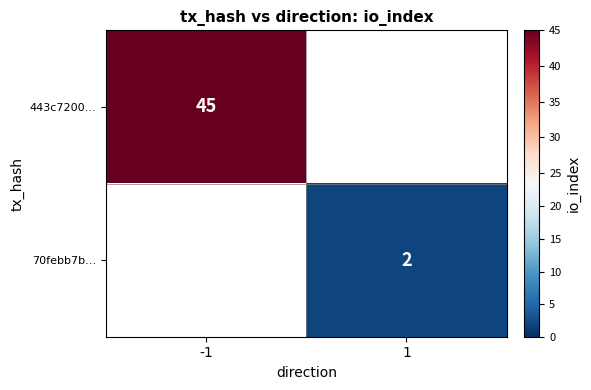

At how many categories does at least one series exceed 5?

1